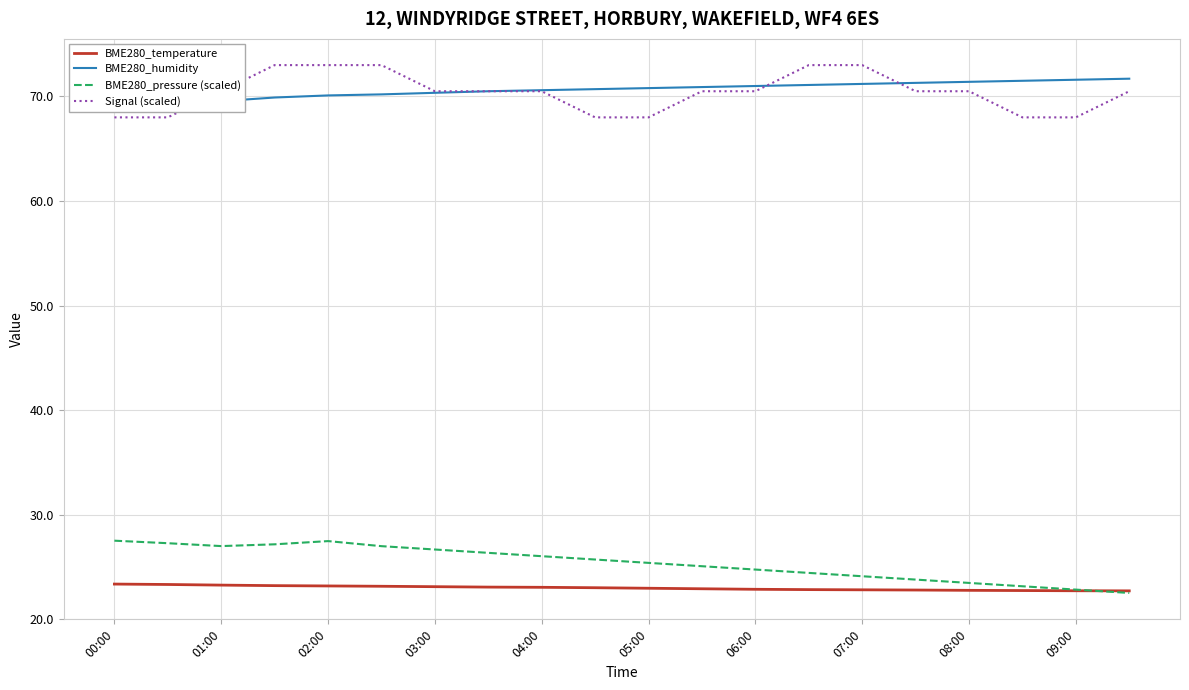

Is it true that BME280_temperature equals 23.4 at 00:00?

True